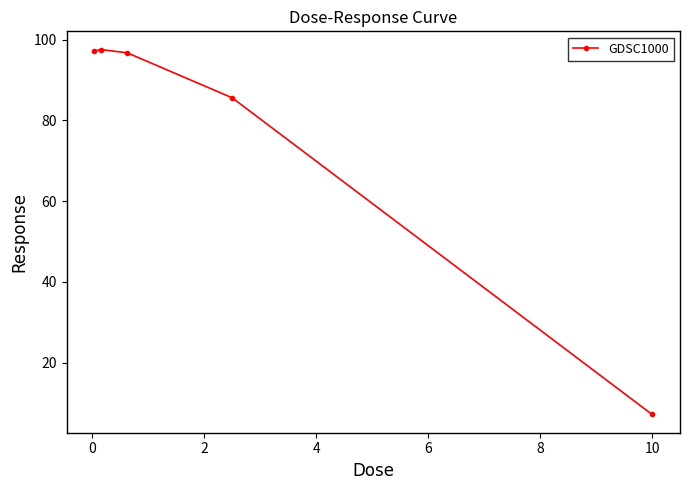

What is the average value?

76.9